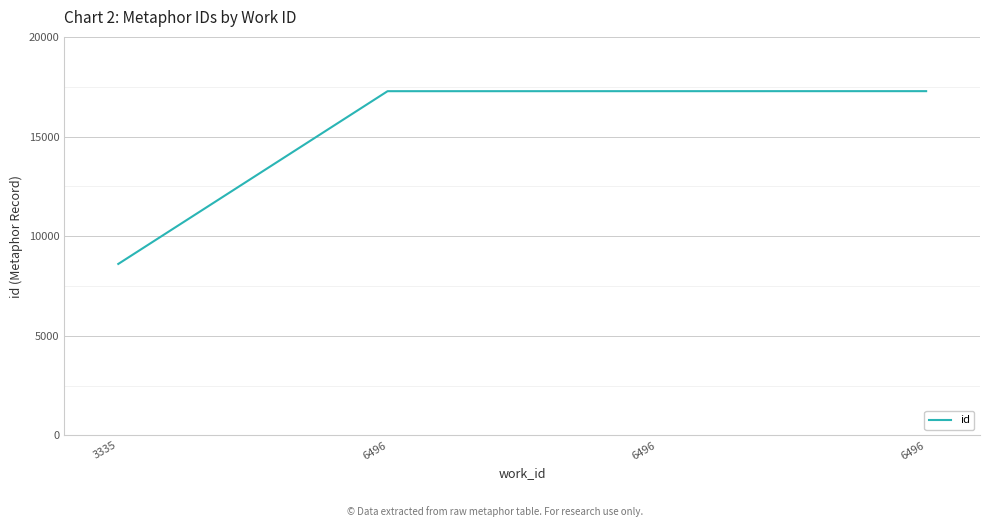

Count the number of data series in this chart.

1